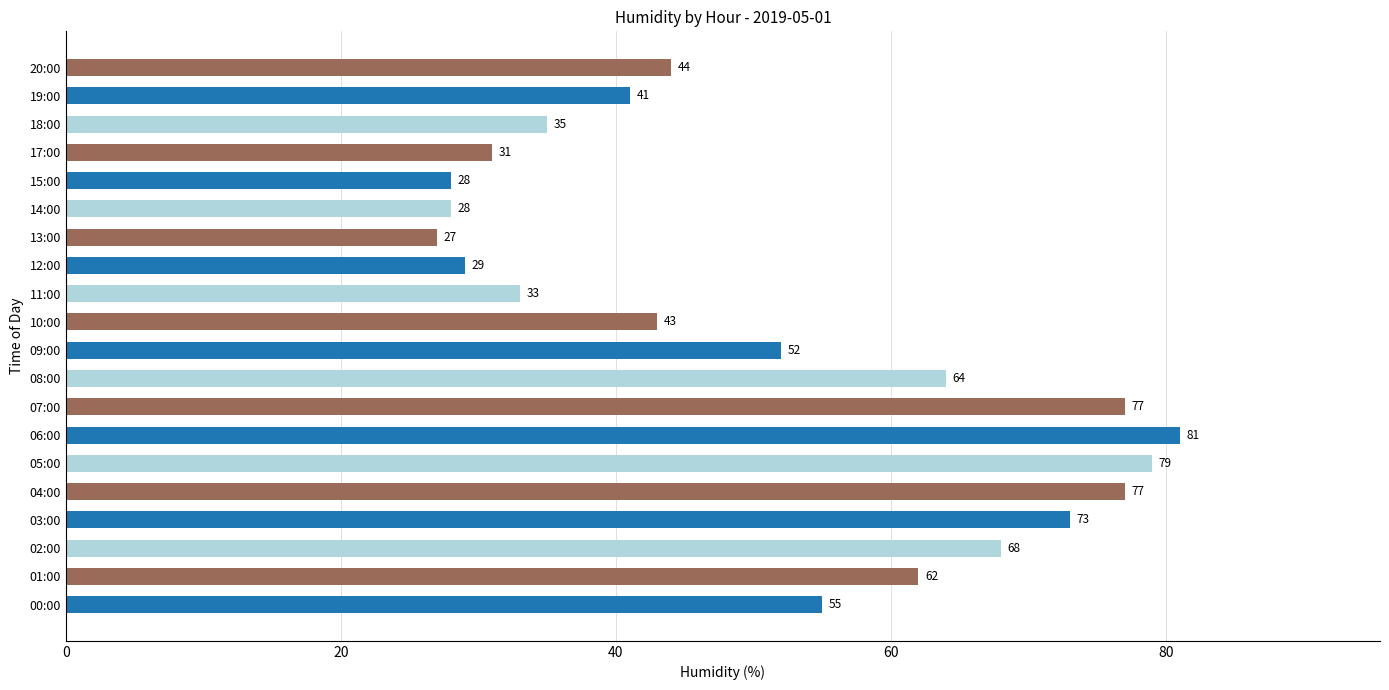

What is the greatest value displayed?

81